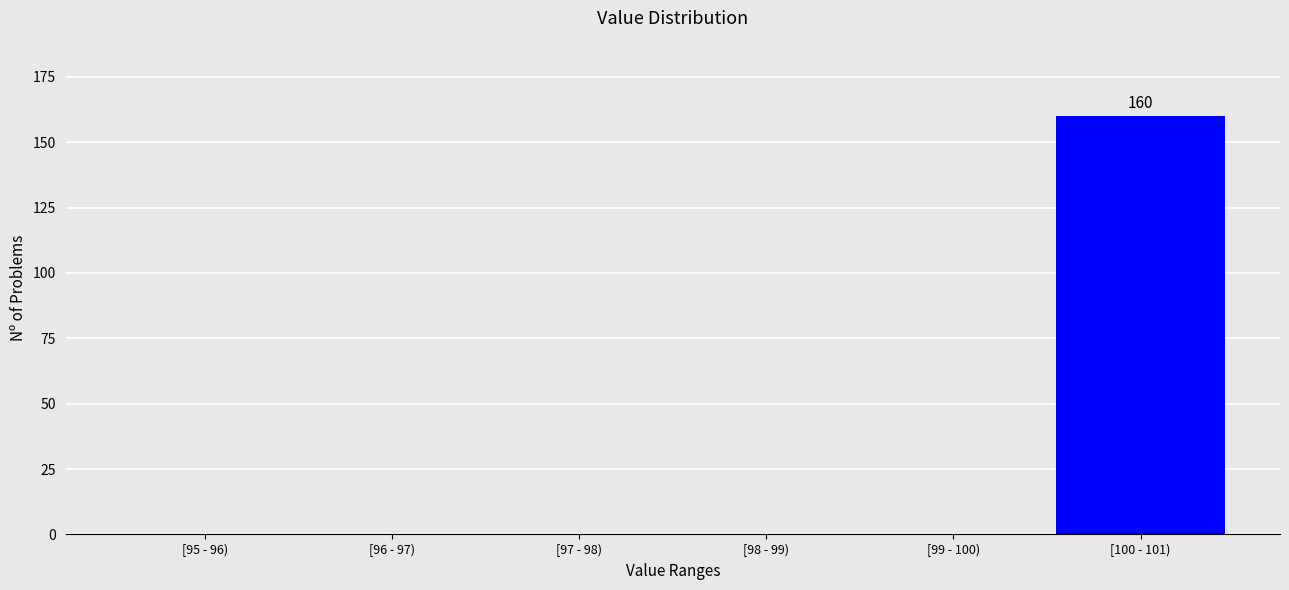

Reading left to right, extract all data points from this chart.

[95 - 96)=0	[96 - 97)=0	[97 - 98)=0	[98 - 99)=0	[99 - 100)=0	[100 - 101)=160